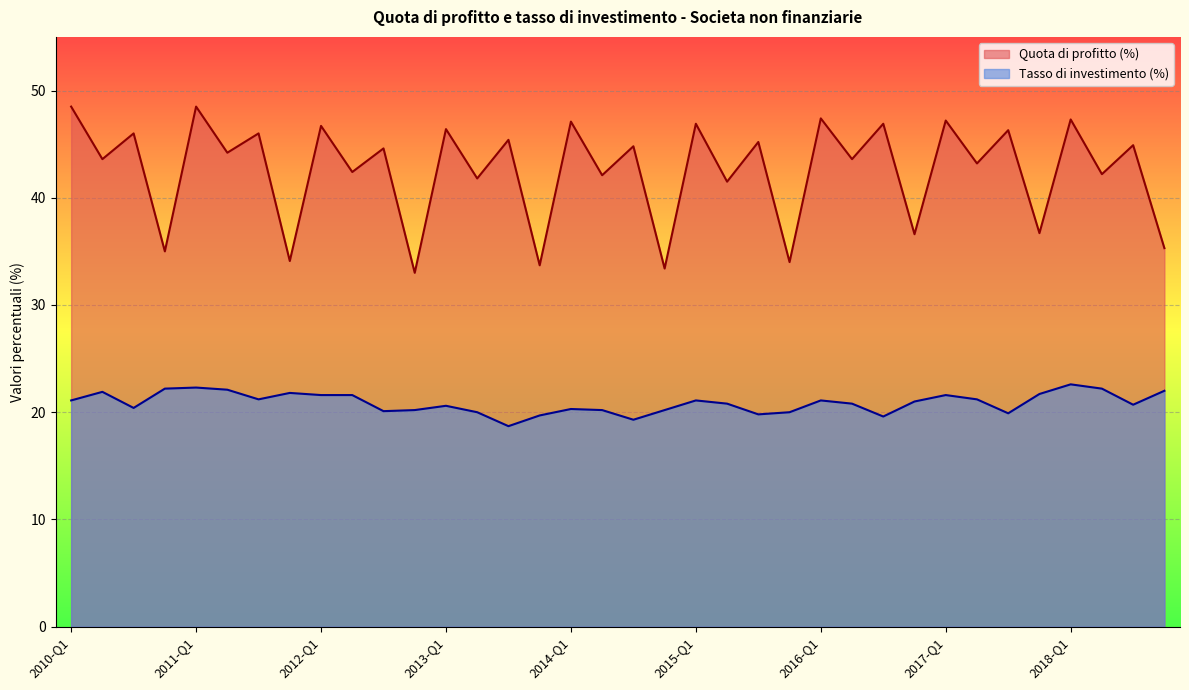

Which series changed the most between 2014-Q3 and 2015-Q4?

Quota di profitto (%)